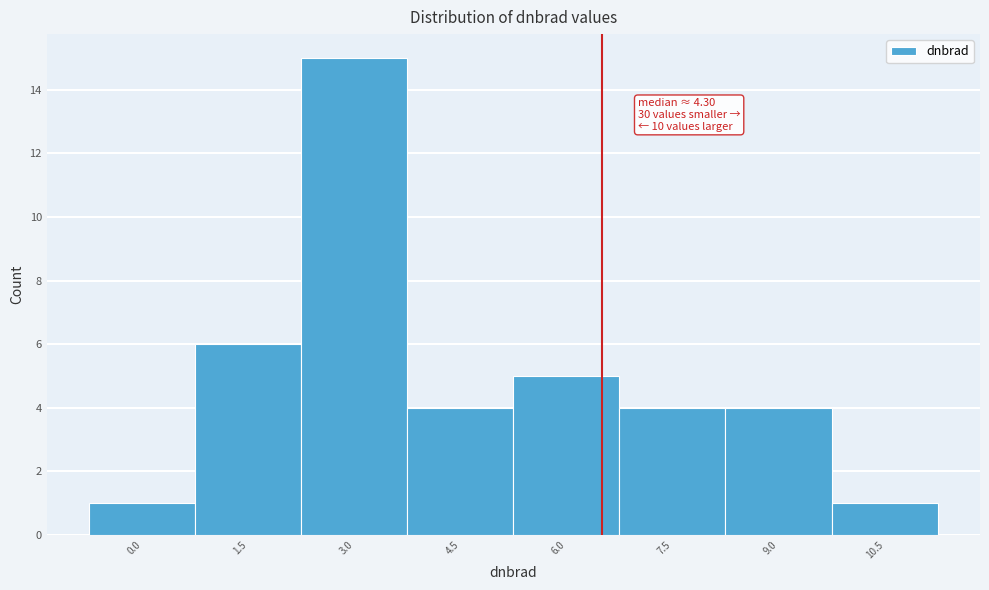

Reading right to left, list all the values displayed in this chart.

1	4	4	5	4	15	6	1